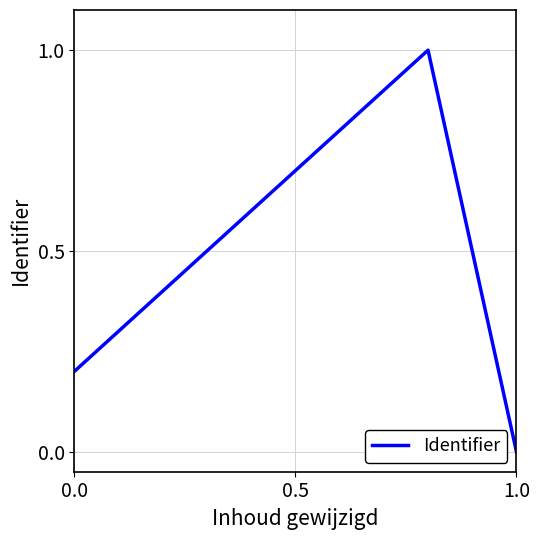

What is the maximum value shown in the chart?

1.0